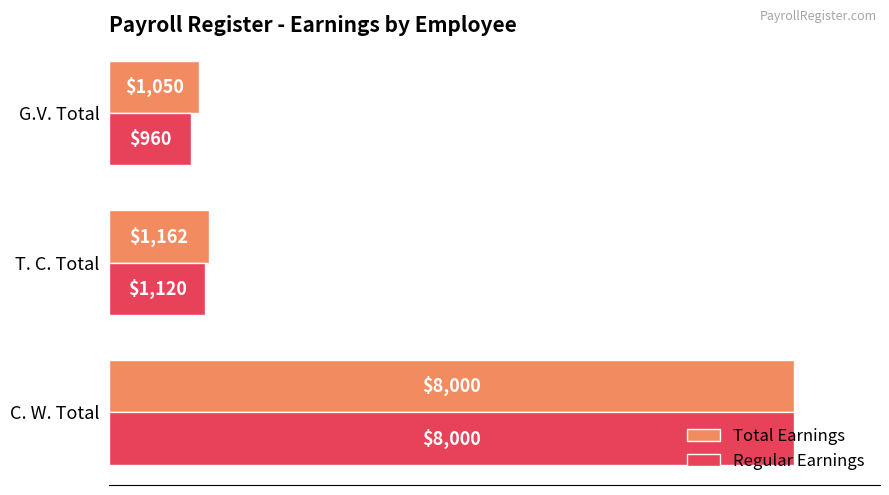

Where is Total Earnings nearest to the value 4525?

T. C. Total